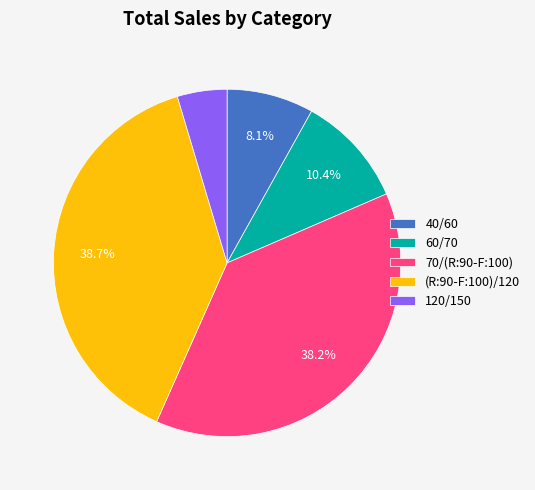

Approximately how many times larger is the value at 60/70 compared to 40/60?

1.3